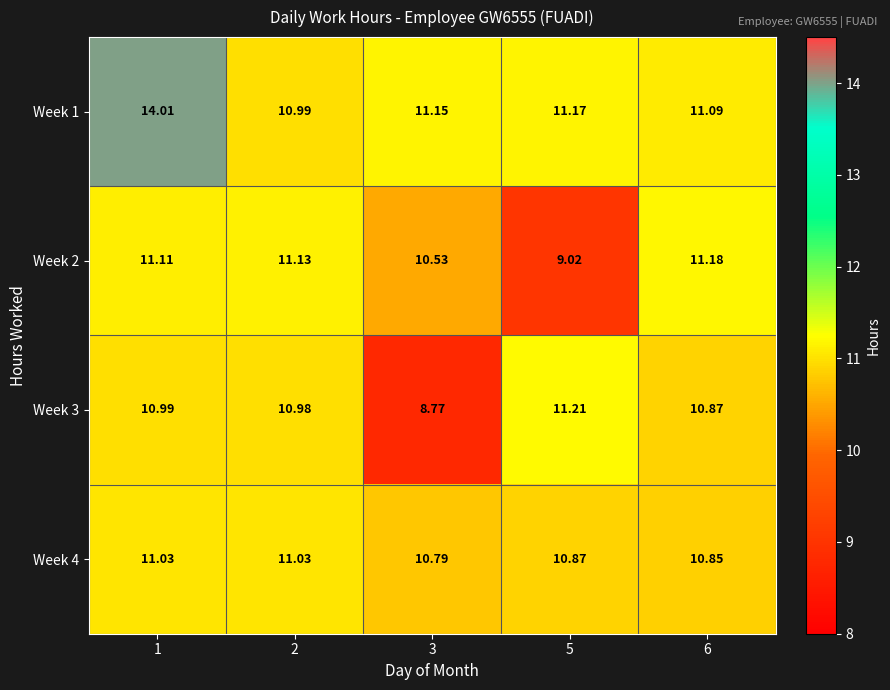

How many values in the Week 2 series are below 11?

2